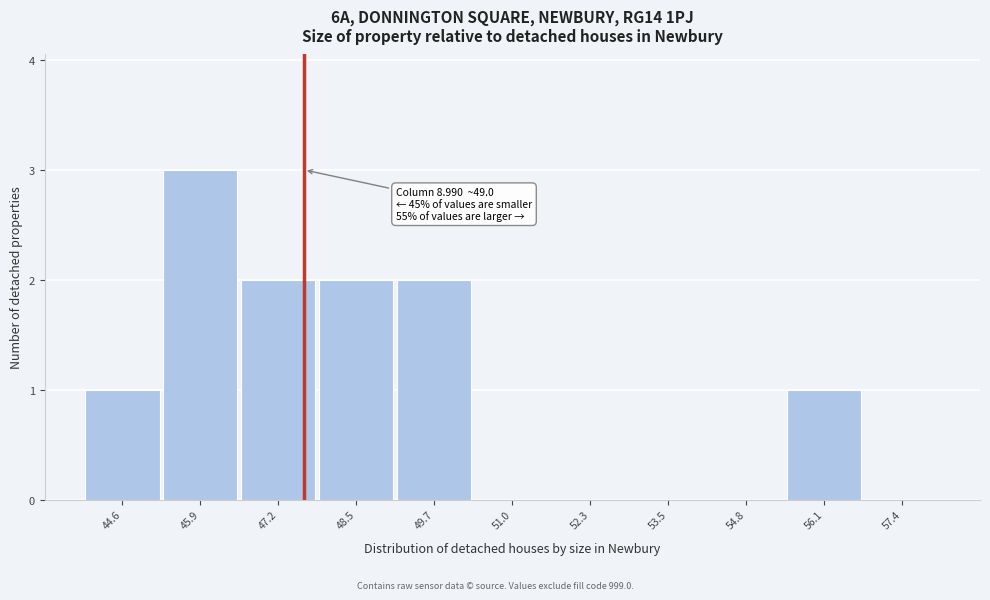

Which range on the x-axis has the tallest bar?

45.2 to 46.6